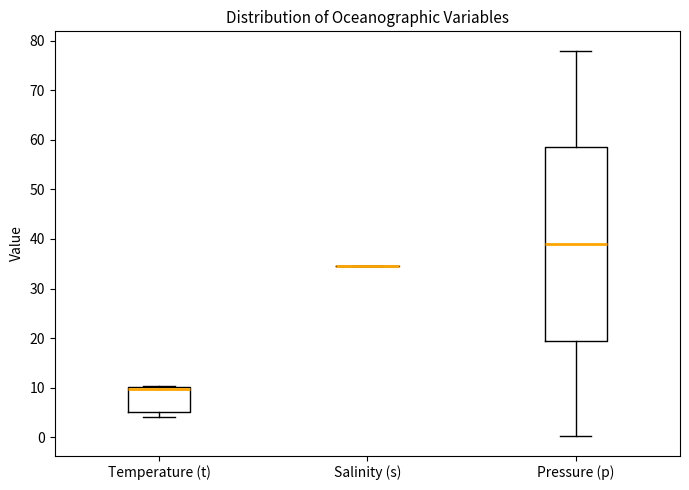

Reading left to right, read every box against the y-axis: the position of its median line, the range the box covers, and the ends of its whiskers. The values are not printed on the chart, so give them approximately, as read against the axis.

Temperature (t): median 10 (just below the box's upper edge), box 5 to 10, whiskers 4 to 10
Salinity (s): box collapsed to a line at 35, whiskers 35 to 35
Pressure (p): median 39, box 20 to 59, whiskers 0 to 78